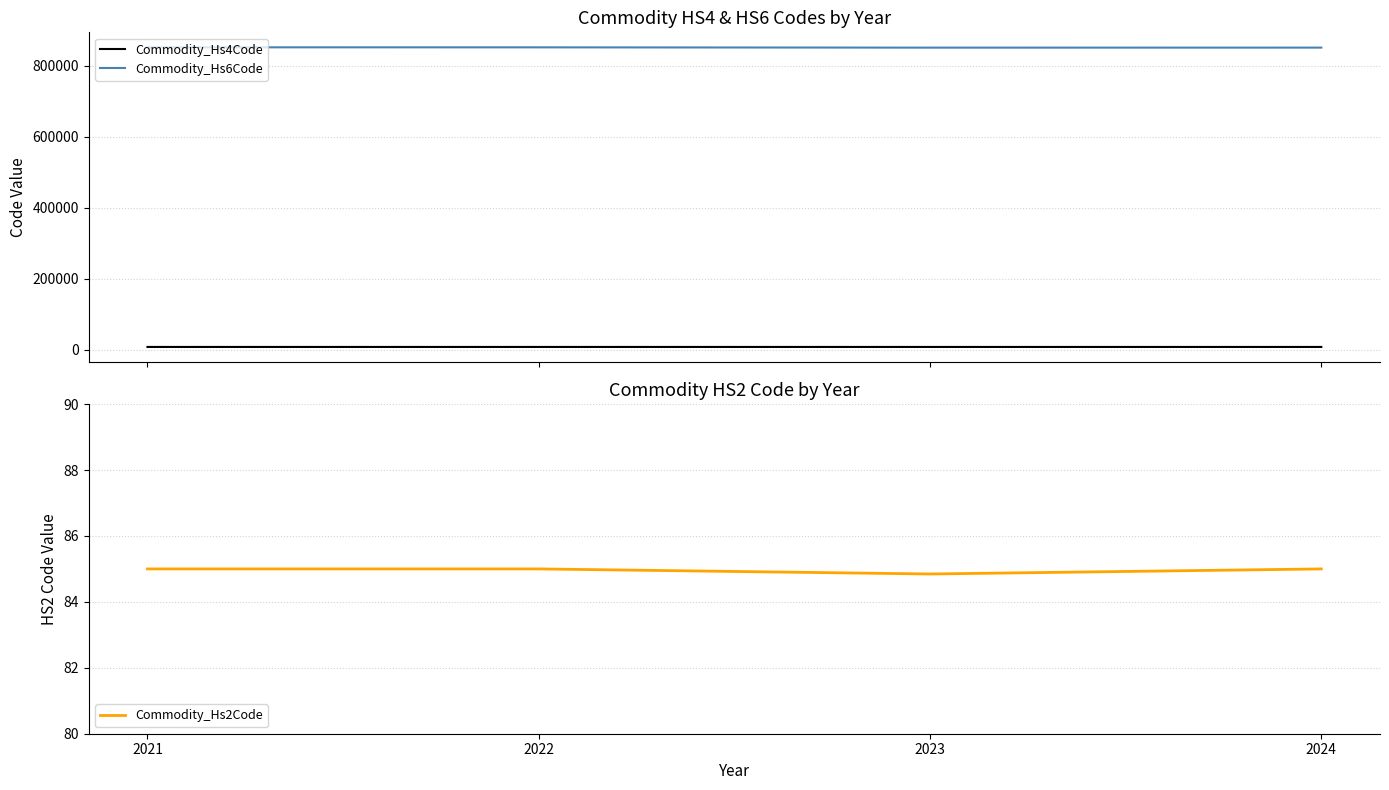

What is the minimum value for Commodity_Hs2Code?

84.8